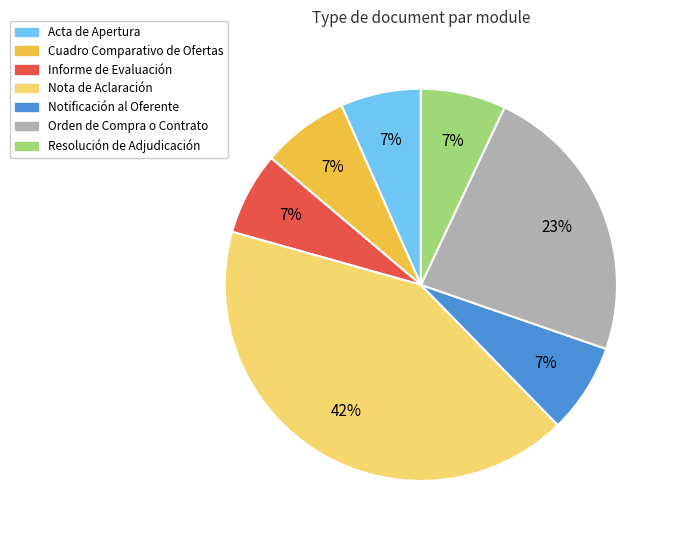

What is the largest slice in the pie chart?

Nota de Aclaración